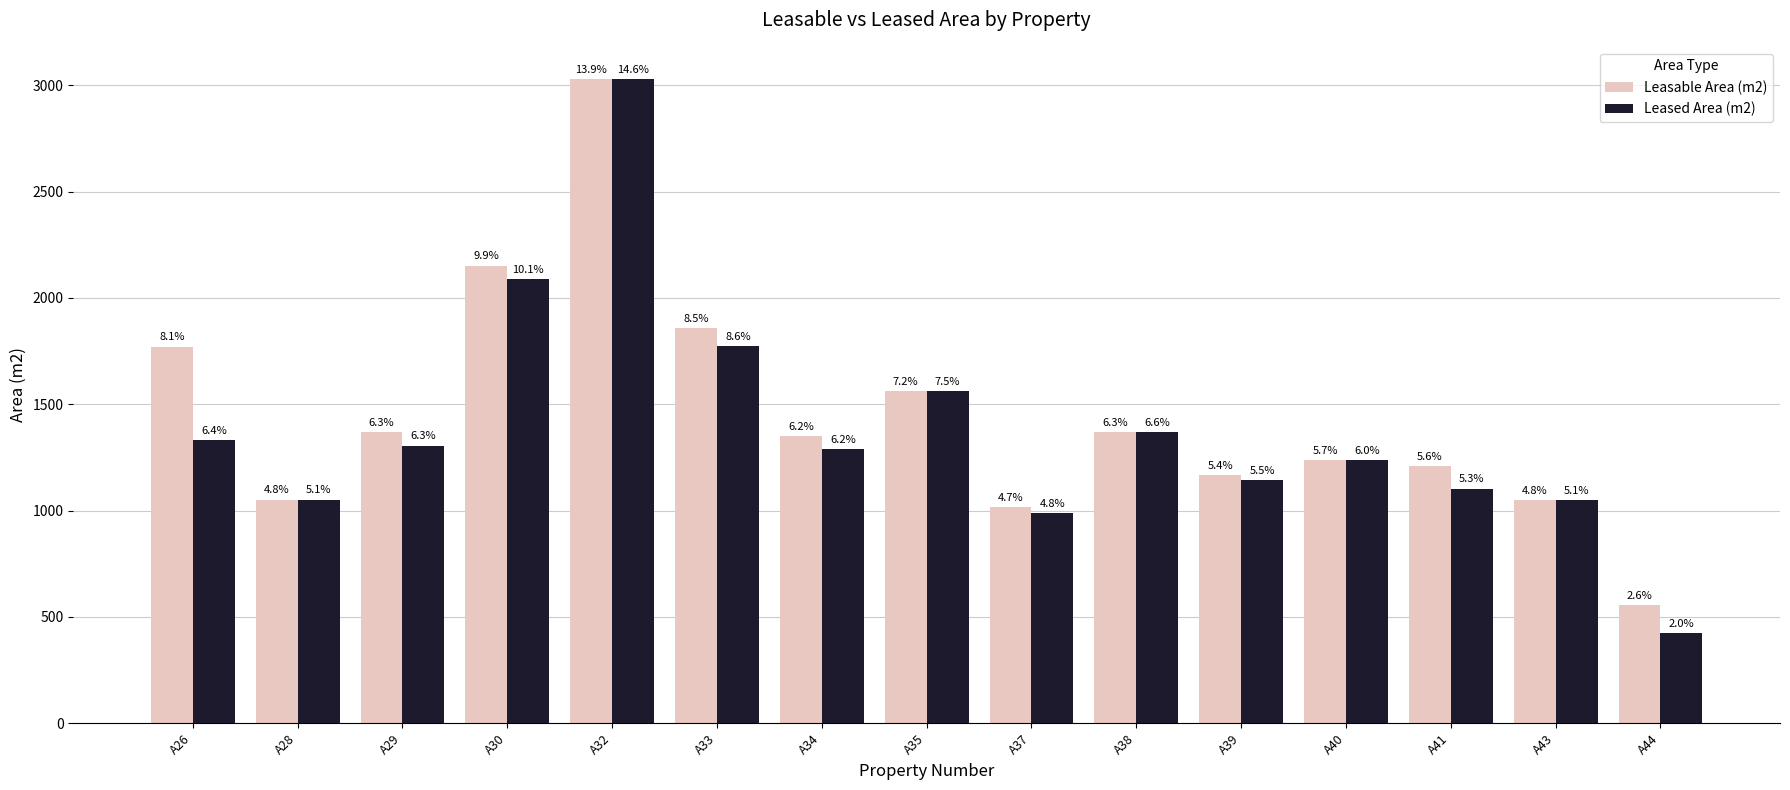

What are all the series names shown in the legend?

Leasable Area (m2), Leased Area (m2)